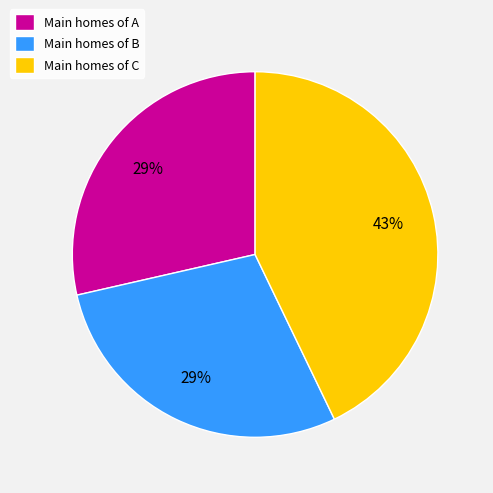

Combined, do Main homes of A and Main homes of B account for over 50%?

Yes